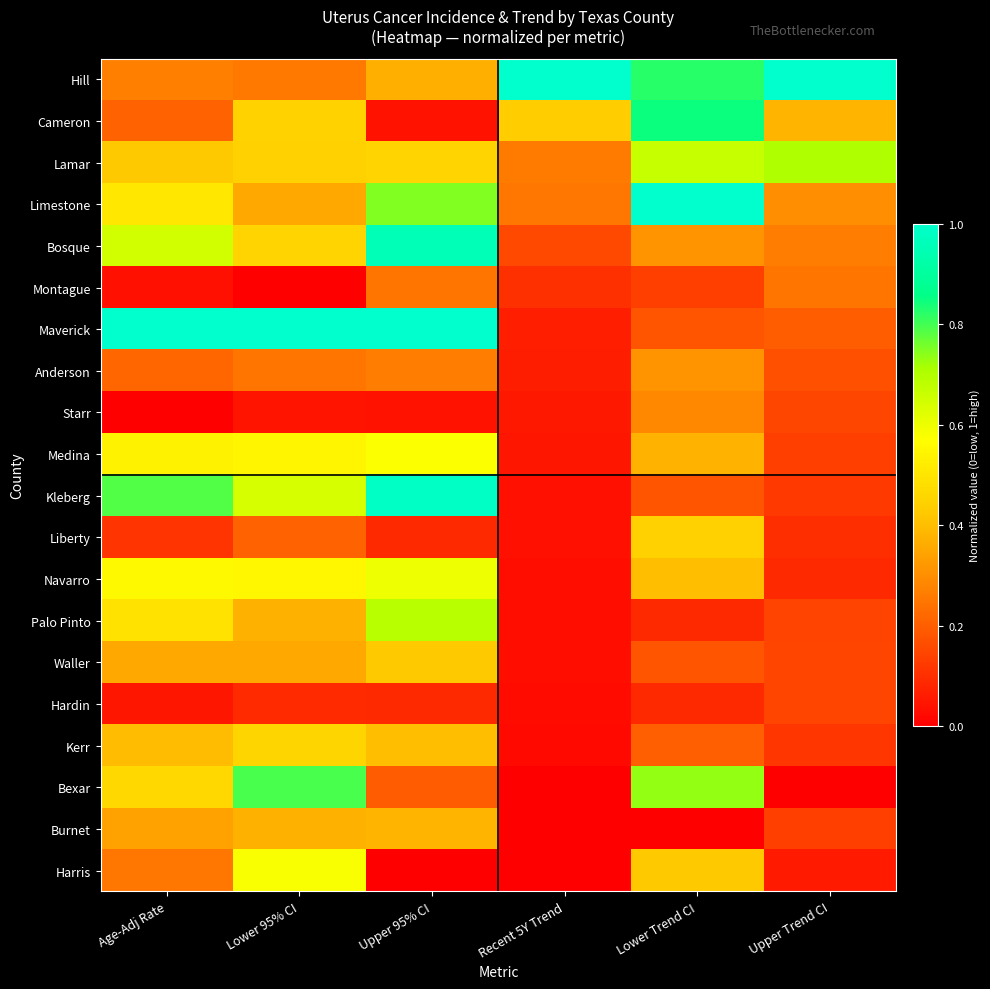

At which category does the chart reach its minimum across all series?

Lower 95% CI